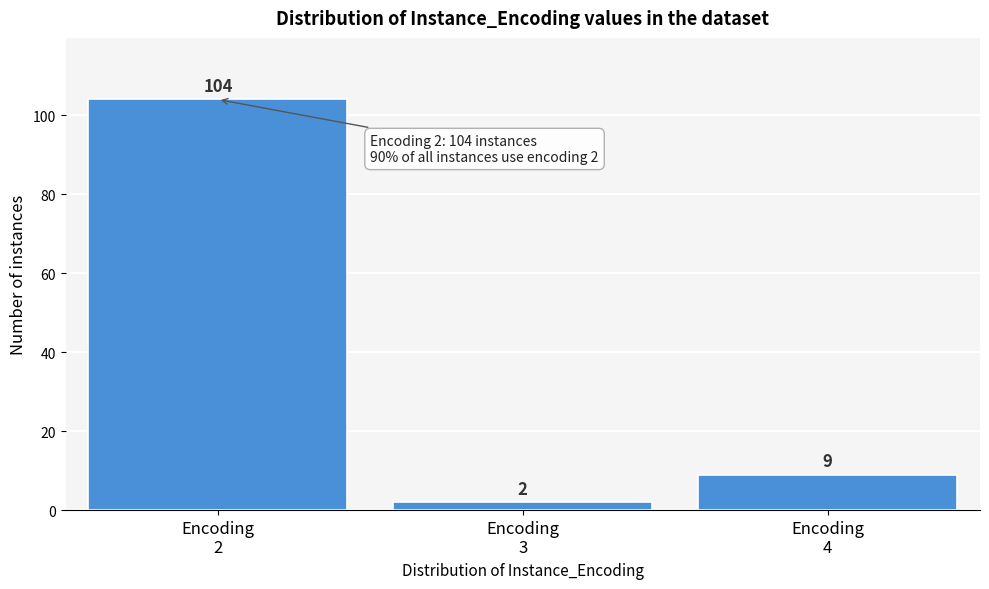

Reading right to left, what are all the values shown in this chart?

9	2	104